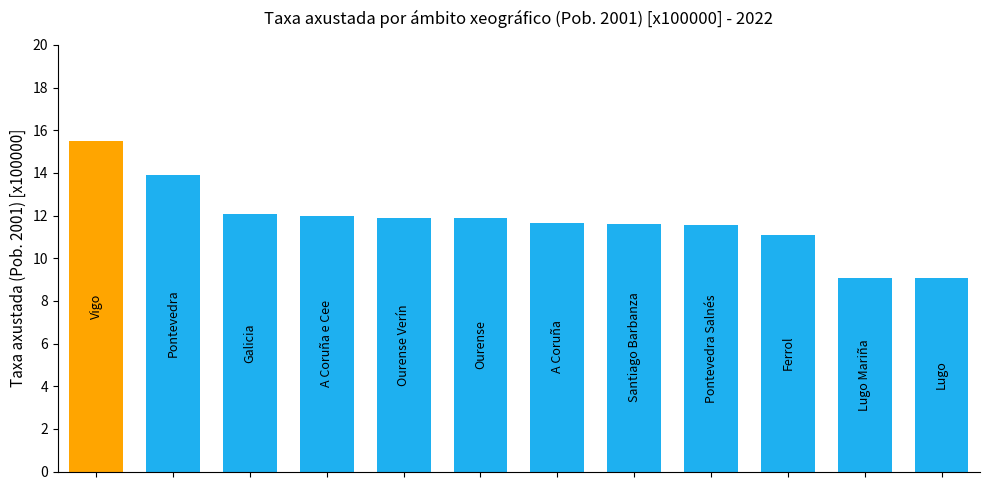

What is the sum of all values?

141.2